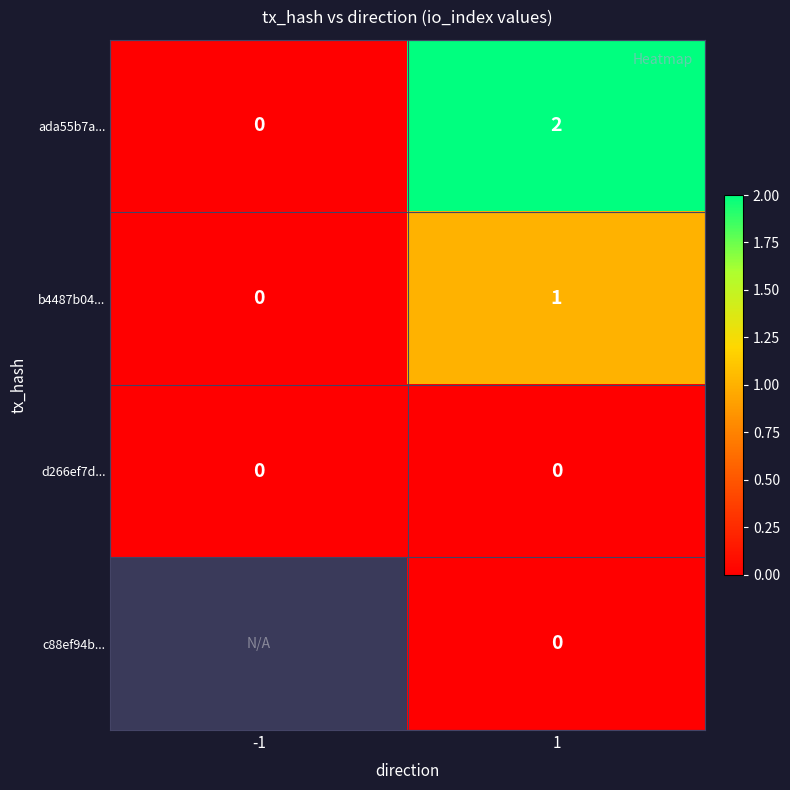

The value of b4487b04... at 1 is 2. True or false?

False